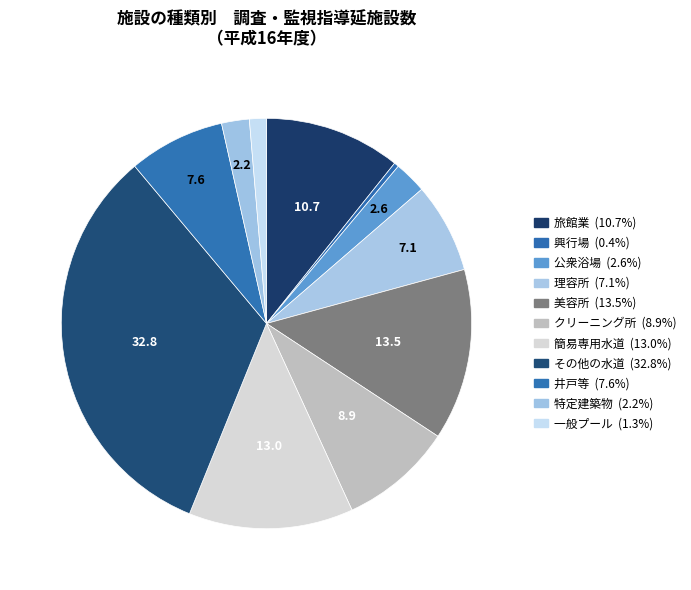

How many segments does this pie chart have?

11